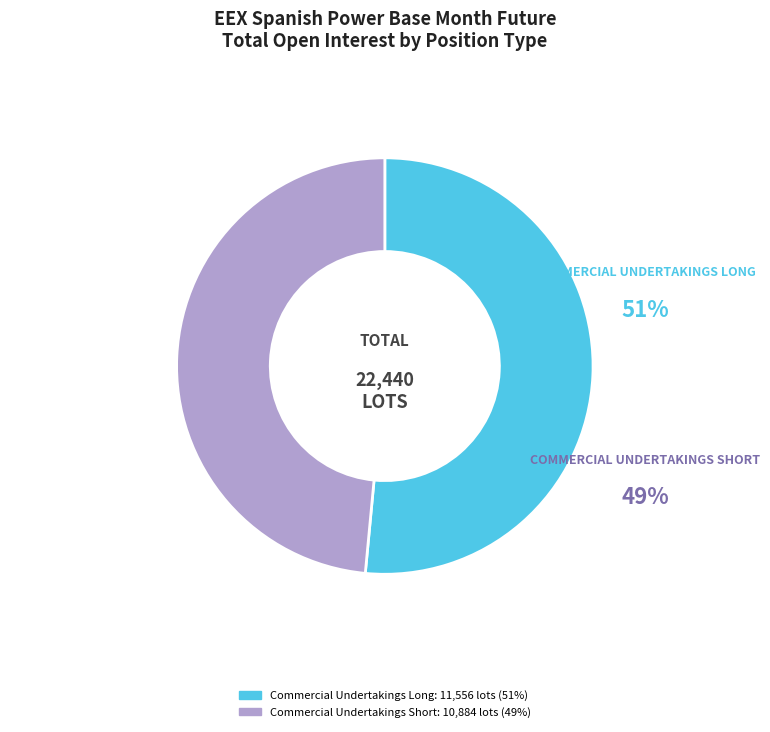

Which category accounts for the majority?

Commercial Undertakings Long